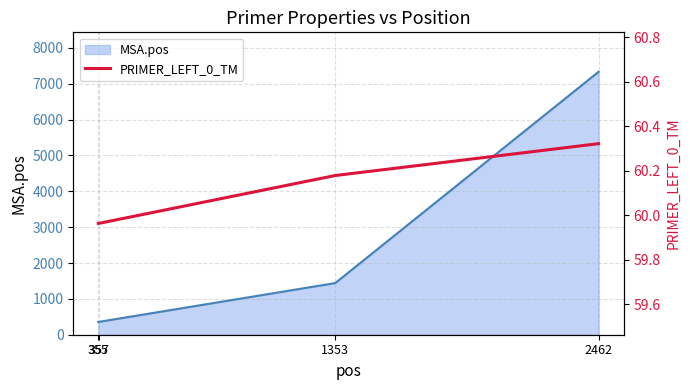

Which label corresponds to the largest value in the chart?

2462